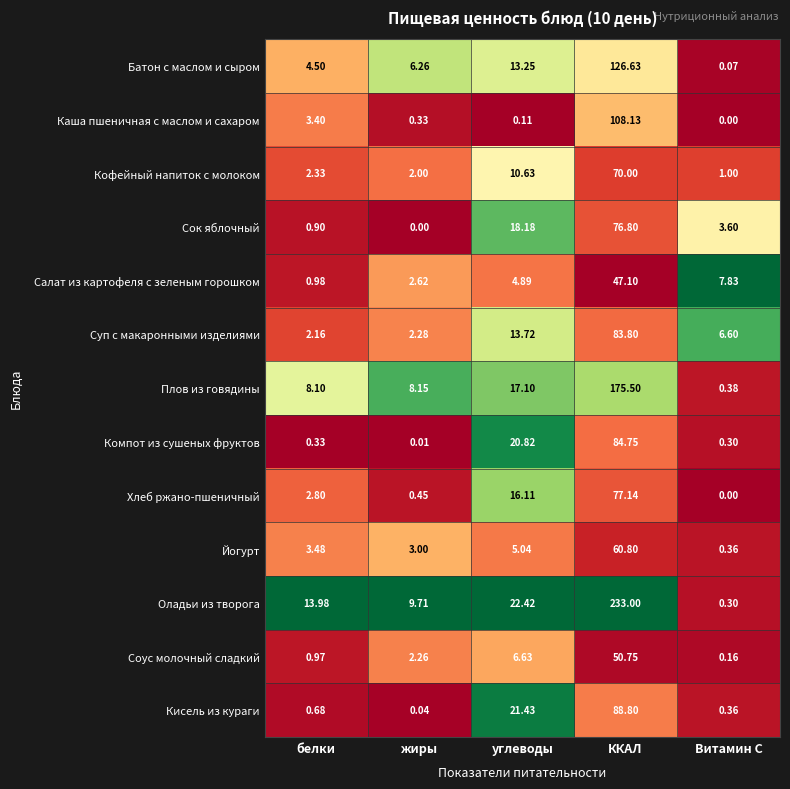

What is the greatest value displayed?

233.0